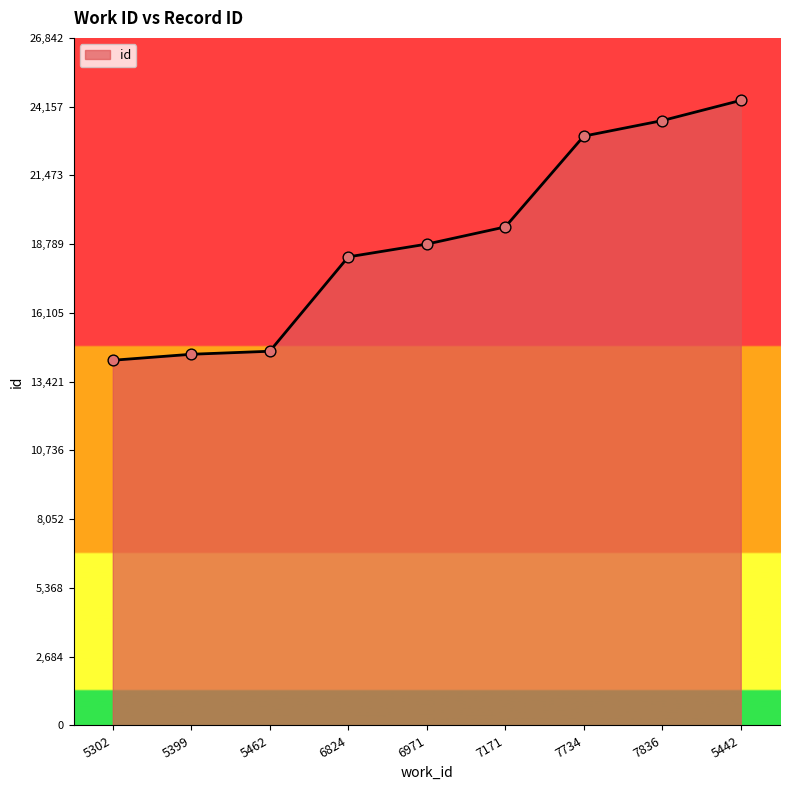

Approximately how many times larger is the value at 7171 compared to 5399?

1.3